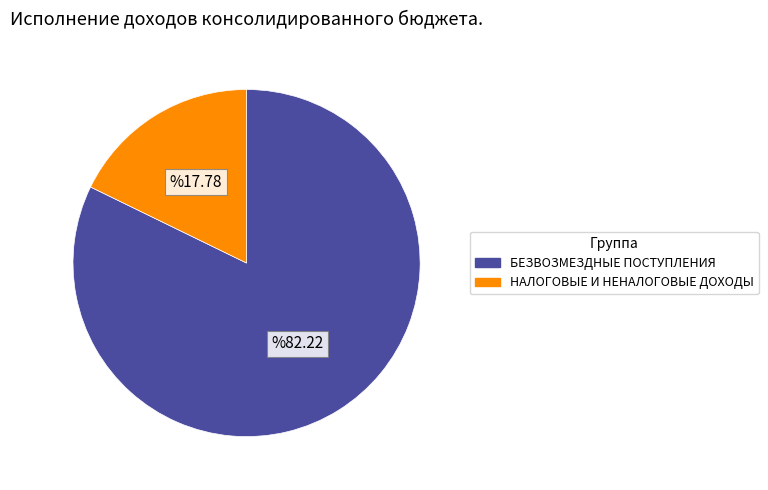

Which has a higher value, БЕЗВОЗМЕЗДНЫЕ ПОСТУПЛЕНИЯ or НАЛОГОВЫЕ И НЕНАЛОГОВЫЕ ДОХОДЫ?

БЕЗВОЗМЕЗДНЫЕ ПОСТУПЛЕНИЯ